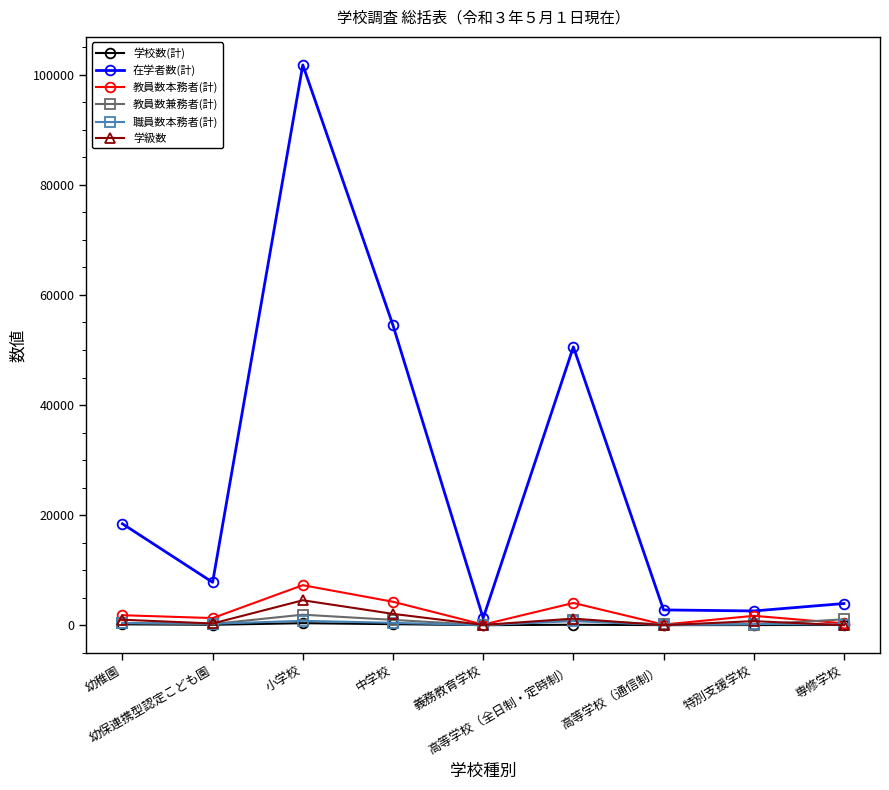

Does the chart display data point markers on the line(s)?

Yes